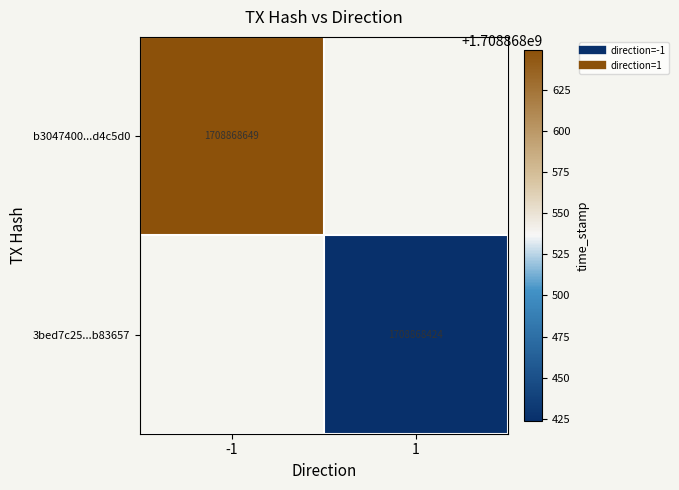

Which series has the largest range (max minus min)?

b3047400c9b3cdbef9efb50c8920abb01d4c5d0